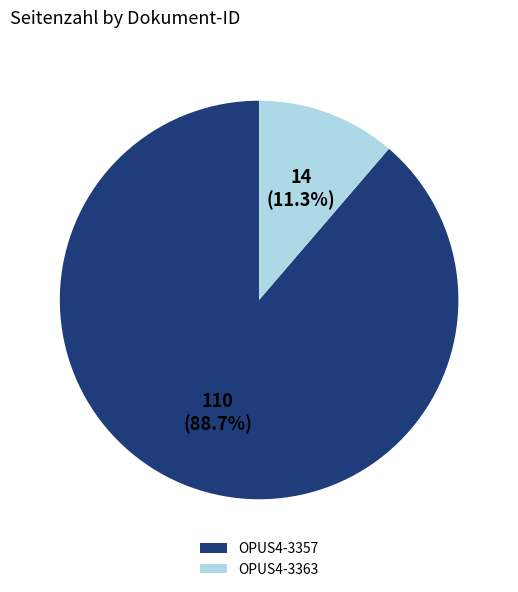

Is it true that OPUS4-3357 is 89% of the pie?

True